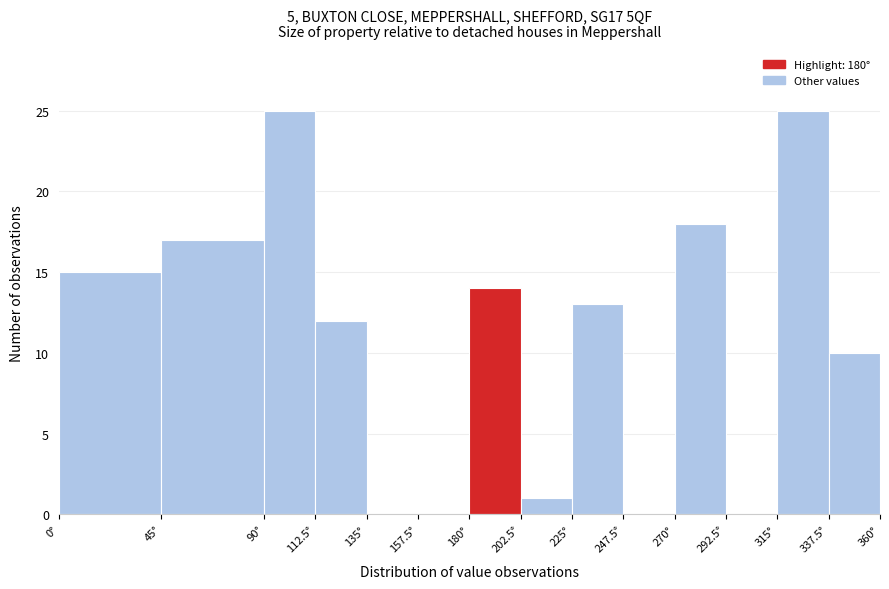

Reading left to right, transcribe this chart: for each bar, give the range it covers on the x-axis and its height. Neither the bar edges nor the heights are printed on the chart, so give them approximately, as read against the axes.

0.0 to 45.0: 15
45.0 to 90.0: 17
90.0 to 112.5: 25
112.5 to 135.0: 12
135.0 to 157.5: 0
157.5 to 180.0: 0
180.0 to 202.5: 14
202.5 to 225.0: 1
225.0 to 247.5: 13
247.5 to 270.0: 0
270.0 to 292.5: 18
292.5 to 315.0: 0
315.0 to 337.5: 25
337.5 to 360.0: 10